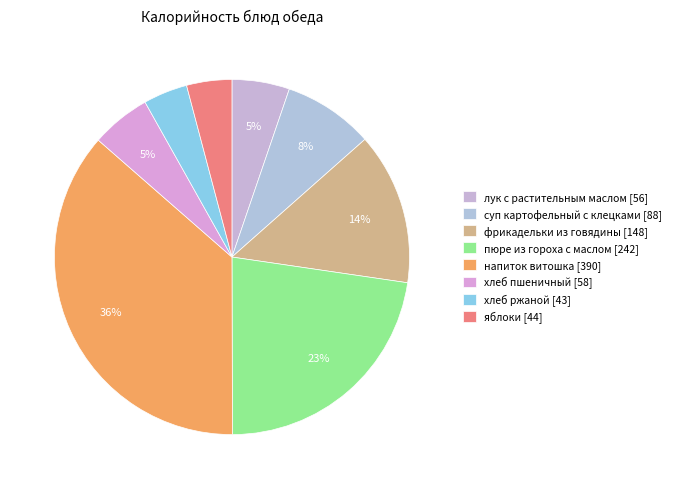

How many segments does this pie chart have?

8